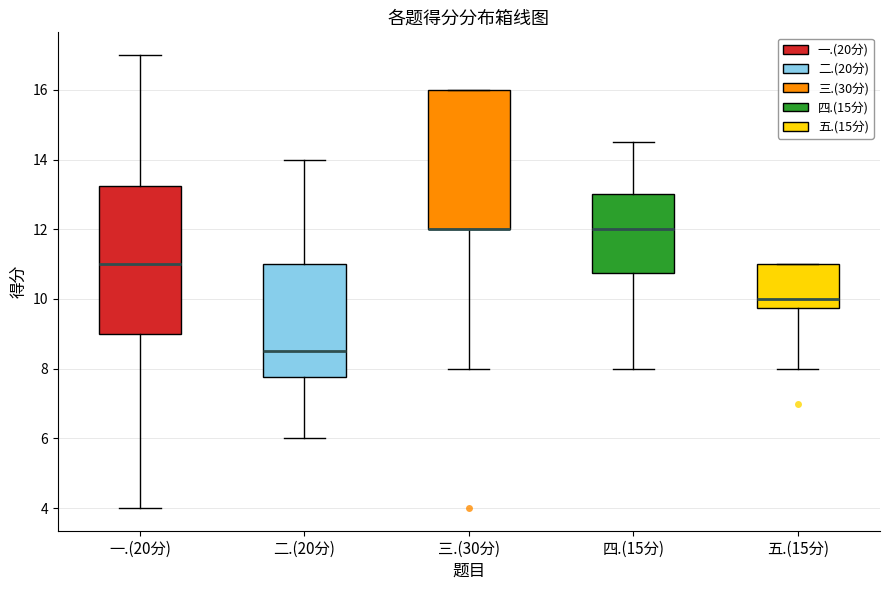

Where is the lower edge of the box for 三.(30分) on the y-axis? The values are not printed on the chart, so give them approximately, as read against the axis.

12.0